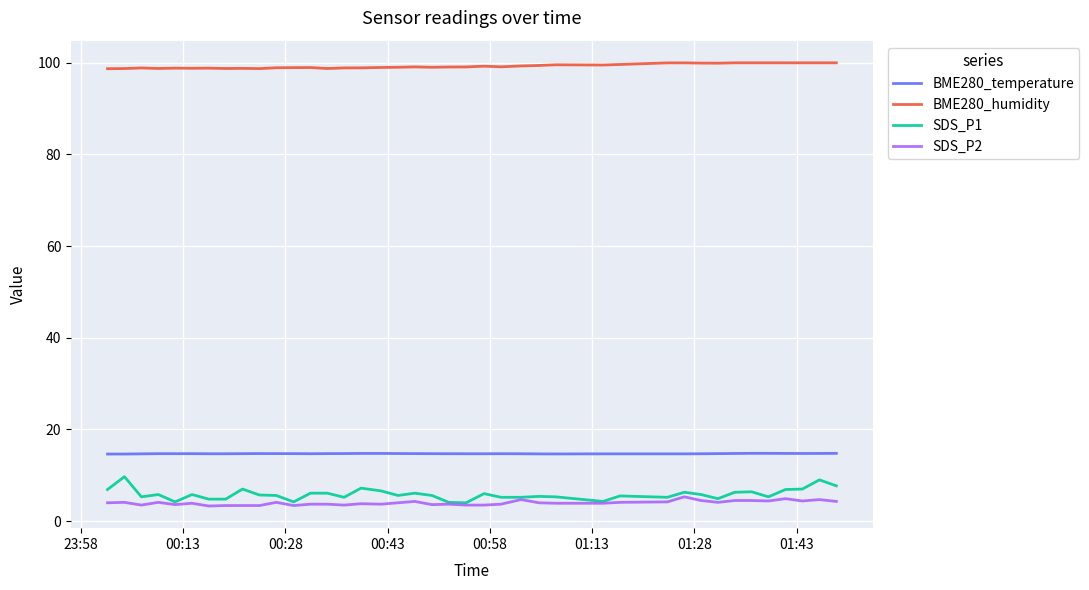

Which series has the largest total across all categories?

BME280_humidity